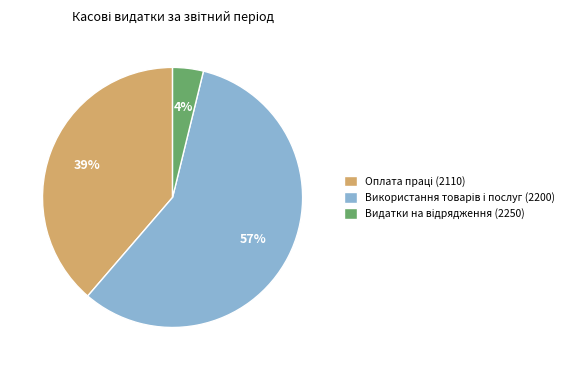

To the nearest percent, what is the average slice percentage?

33%